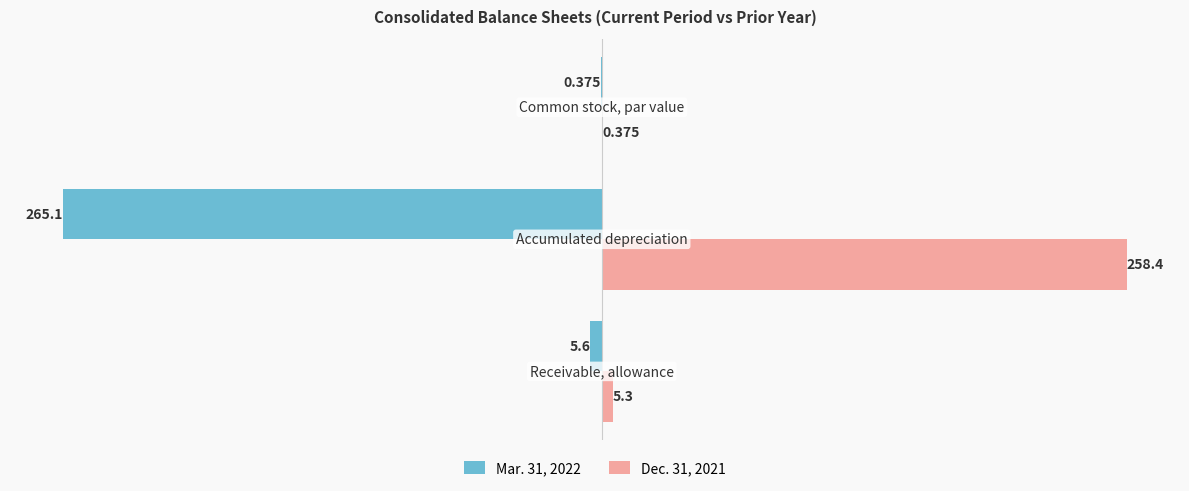

What is the value of the Dec. 31, 2021 bar at the 1st from the left?

5.3